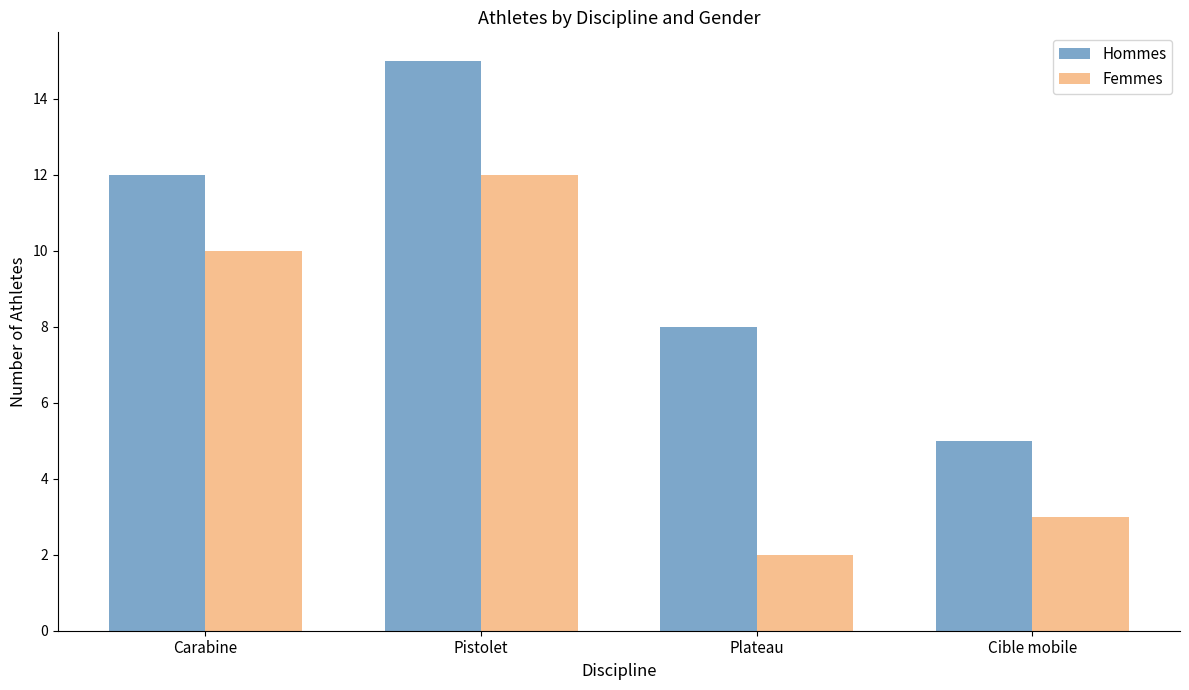

At Pistolet, list the series in order from largest to smallest.

Hommes, Femmes